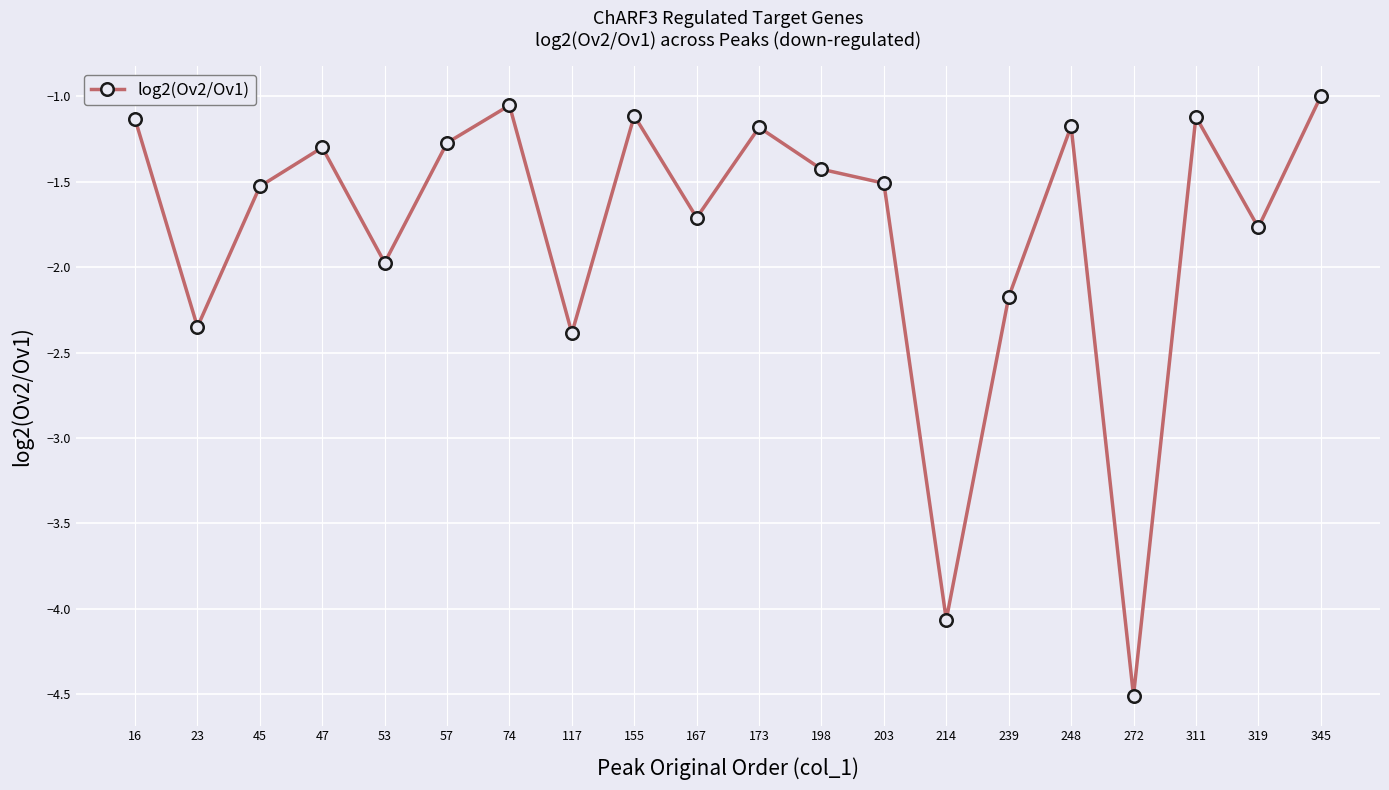

The chart shows a value of -1.0 at 53. True or false?

False